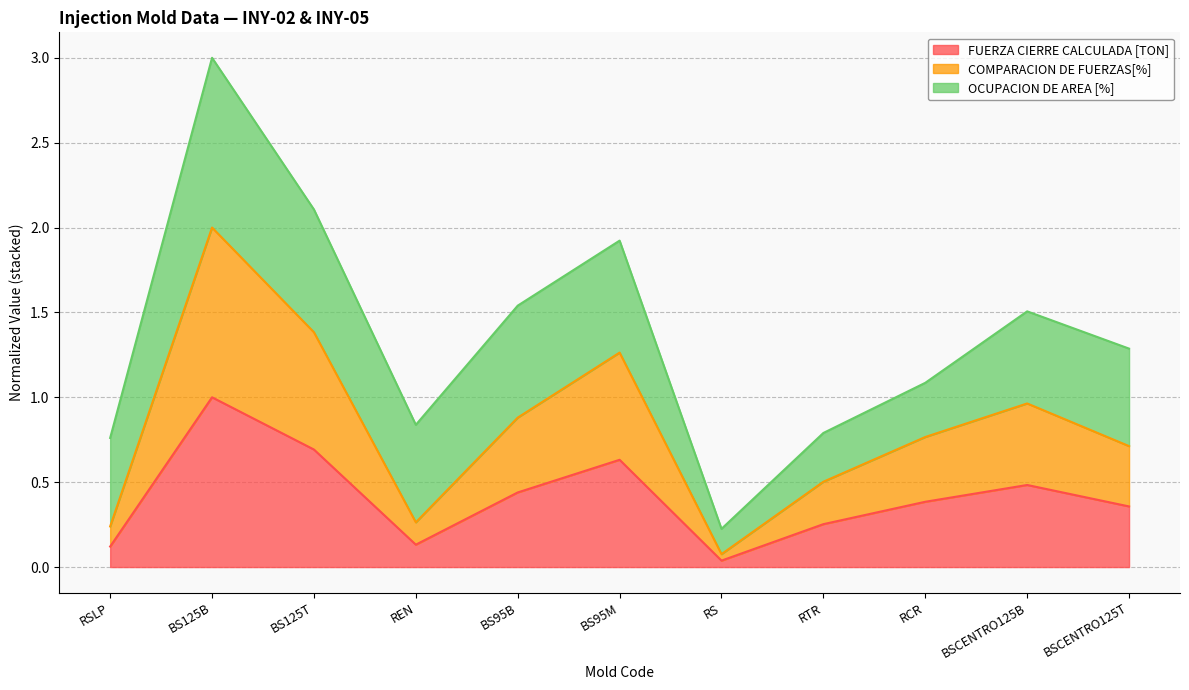

How many interior local peaks does the COMPARACION DE FUERZAS[%] series have?

3